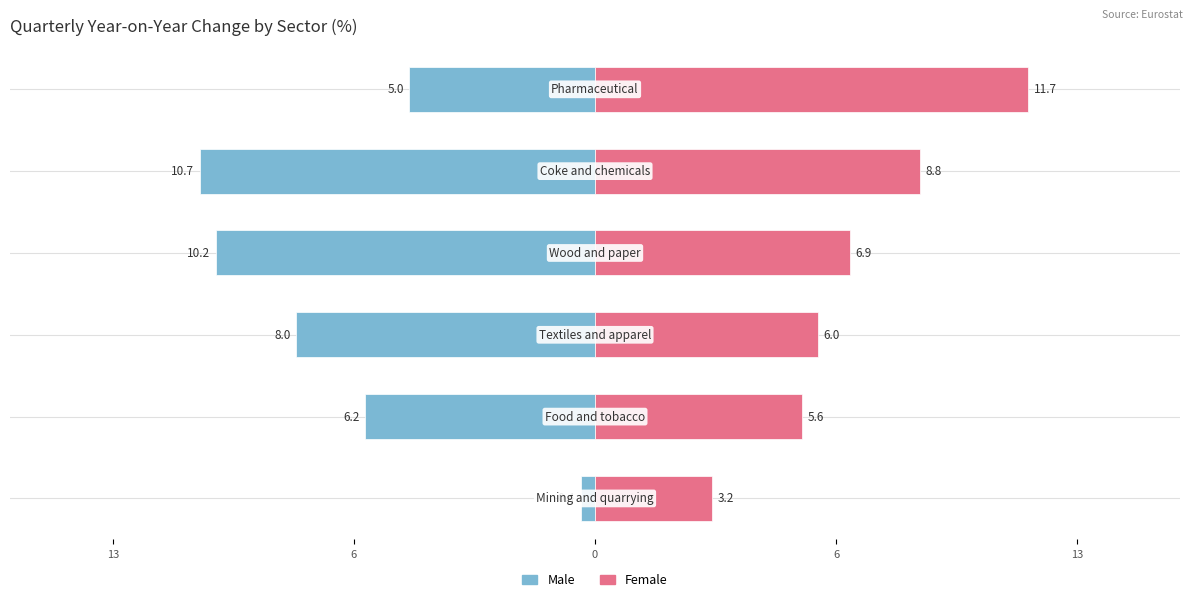

Which series has the widest spread of values?

Male